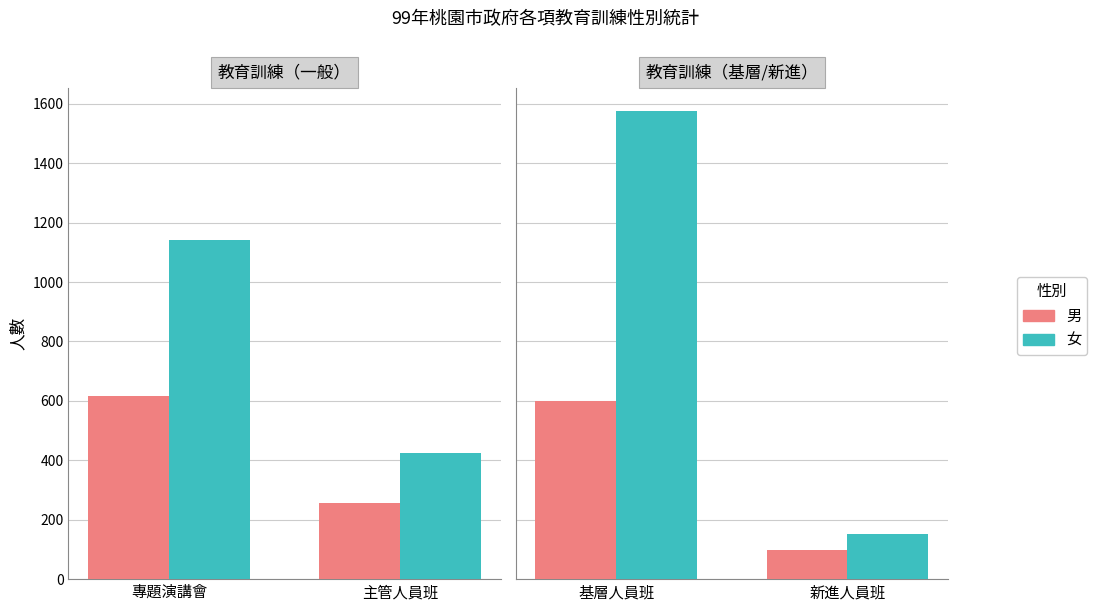

The 男 series shows 175 at 新進人員班. True or false?

False